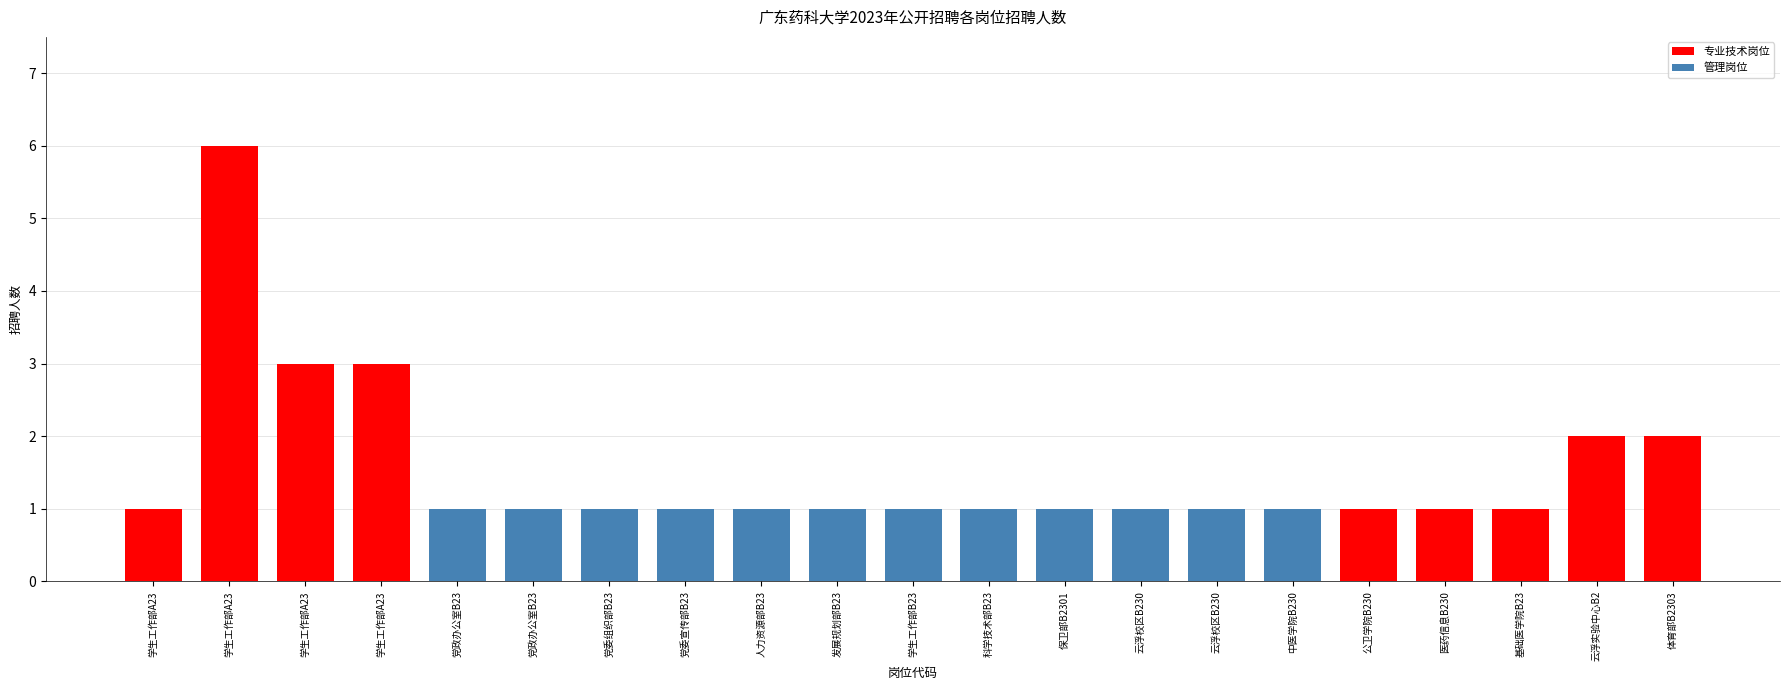

What is the sum of all values?

32